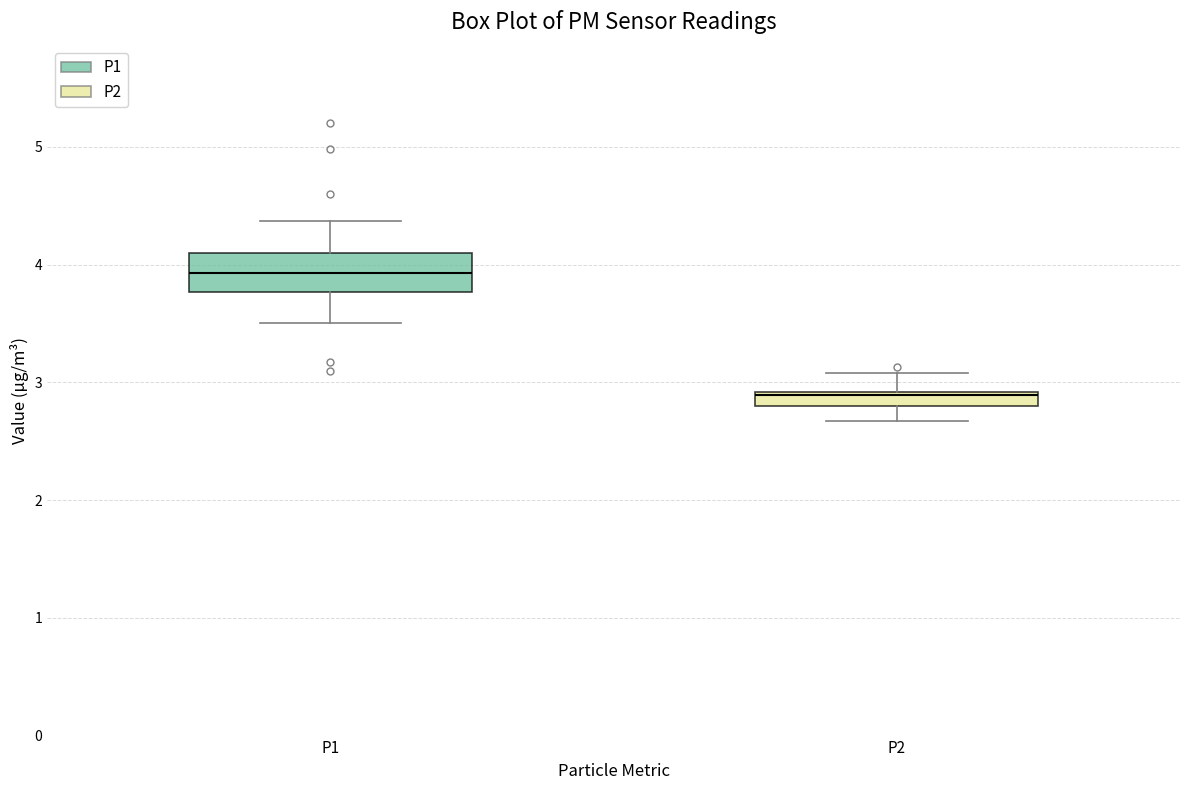

Which box is the tallest, from its lower edge to its upper edge?

P1